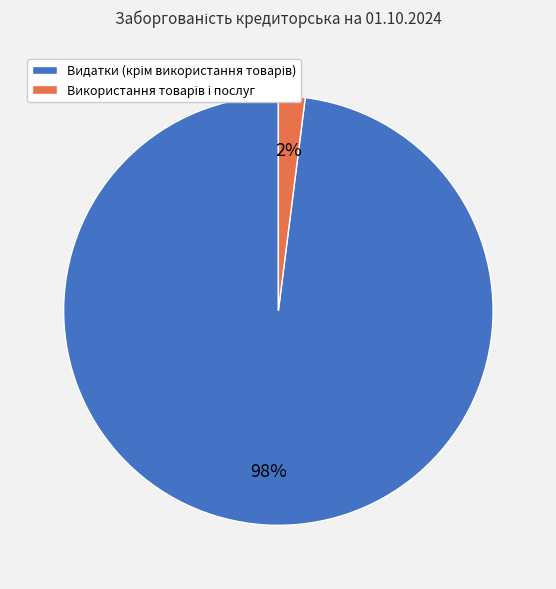

To the nearest percent, what is the average slice percentage?

50%